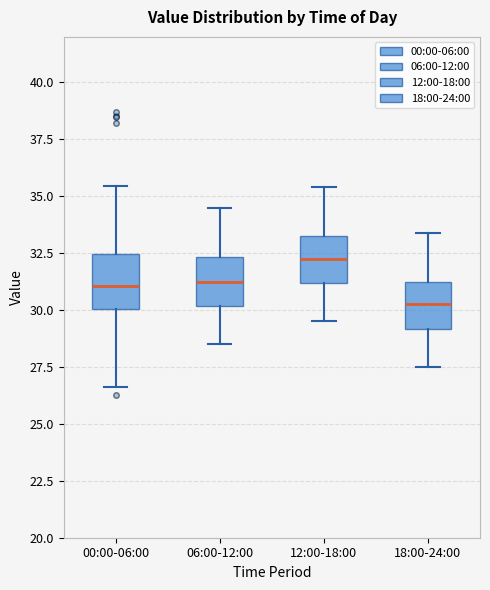

Reading left to right, transcribe this box plot: for each box, give where its median line is, the range the box spans, and where its two whiskers end, as read against the y-axis. The values are not printed on the chart, so give them approximately, as read against the axis.

00:00-06:00: median 31.0, box 30.0 to 32.5, whiskers 26.5 to 35.5
06:00-12:00: median 31.5, box 30.0 to 32.5, whiskers 28.5 to 34.5
12:00-18:00: median 32.5, box 31.0 to 33.5, whiskers 29.5 to 35.5
18:00-24:00: median 30.5, box 29.0 to 31.5, whiskers 27.5 to 33.5